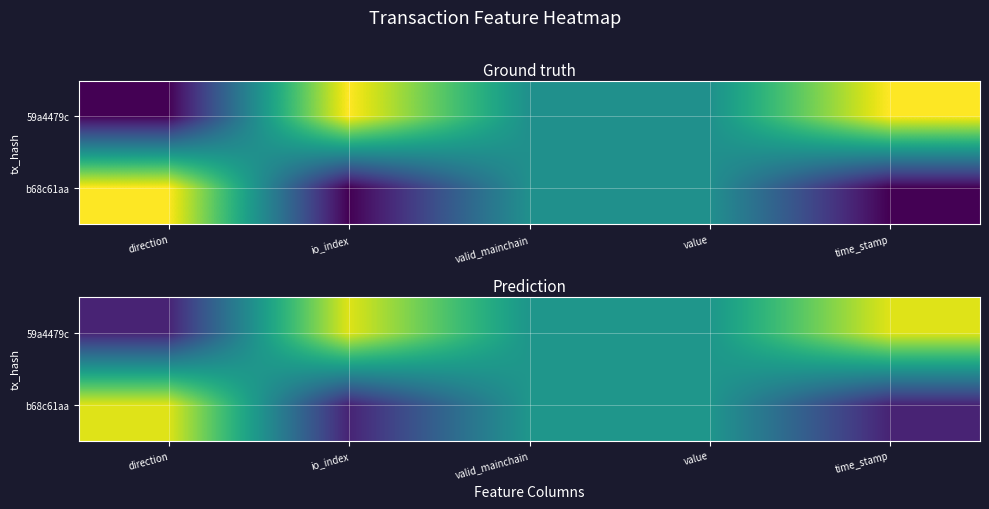

What is the maximum value for b68c61aa?

0.9